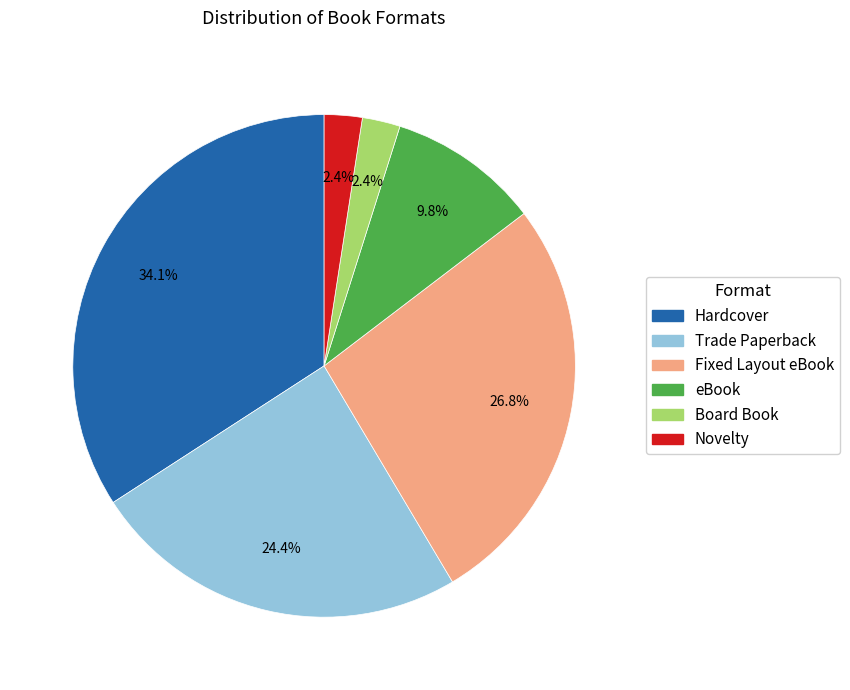

Does Hardcover represent more than half of the total?

No